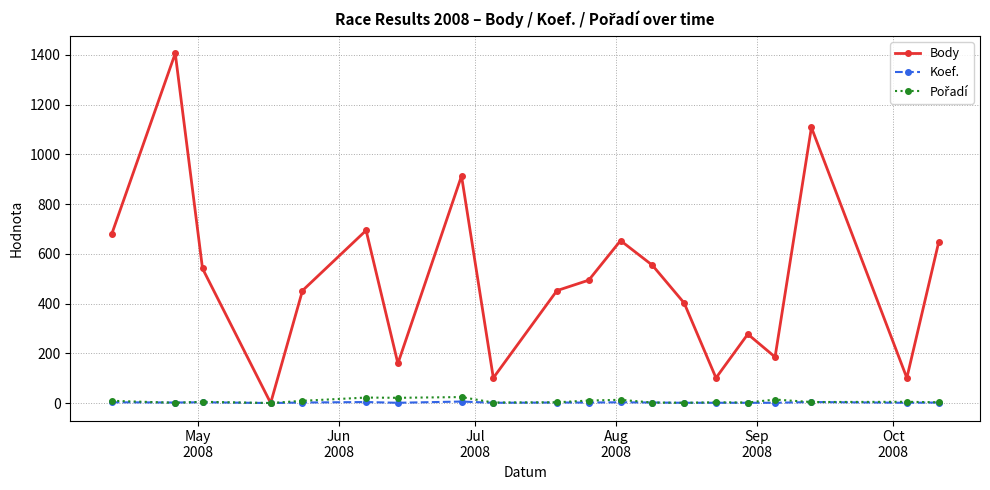

What is the greatest value displayed?

1406